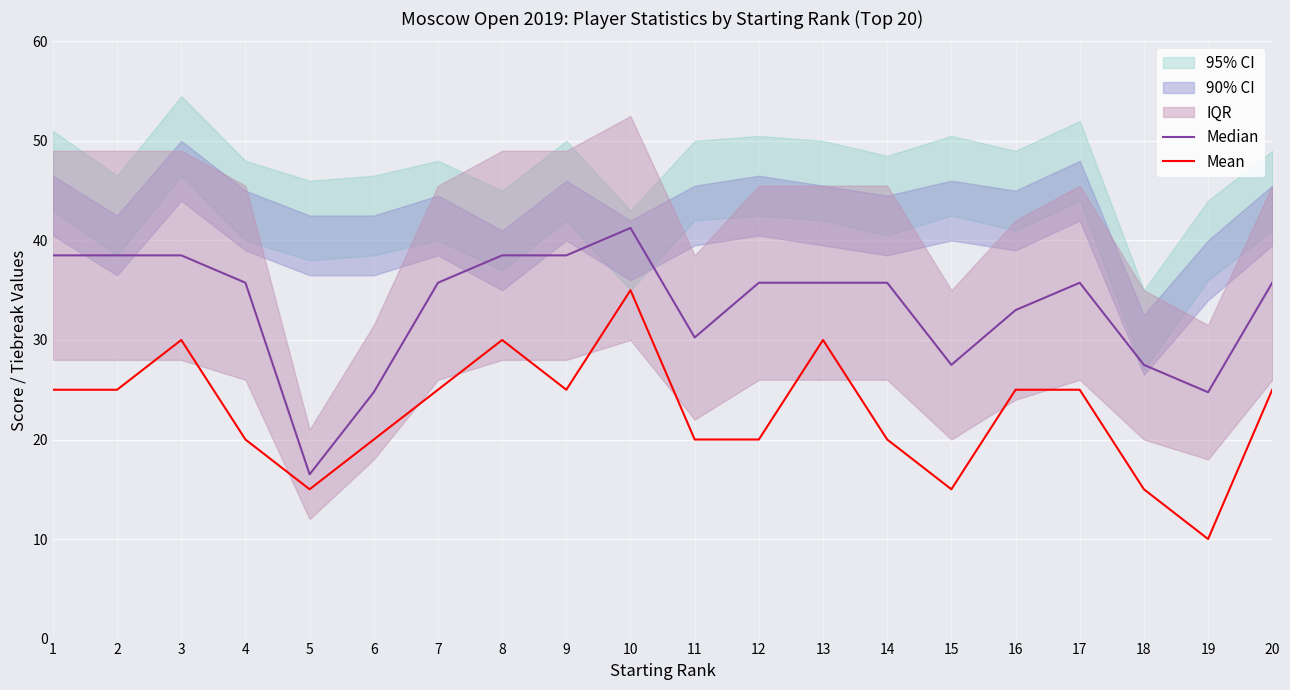

What is the sum of all Median values?

668.2